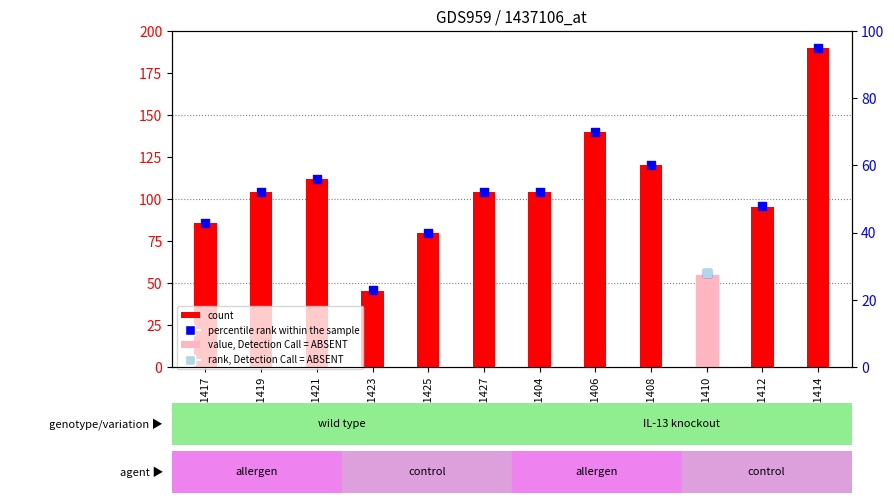

Which series has the largest Y range (max minus min)?

count